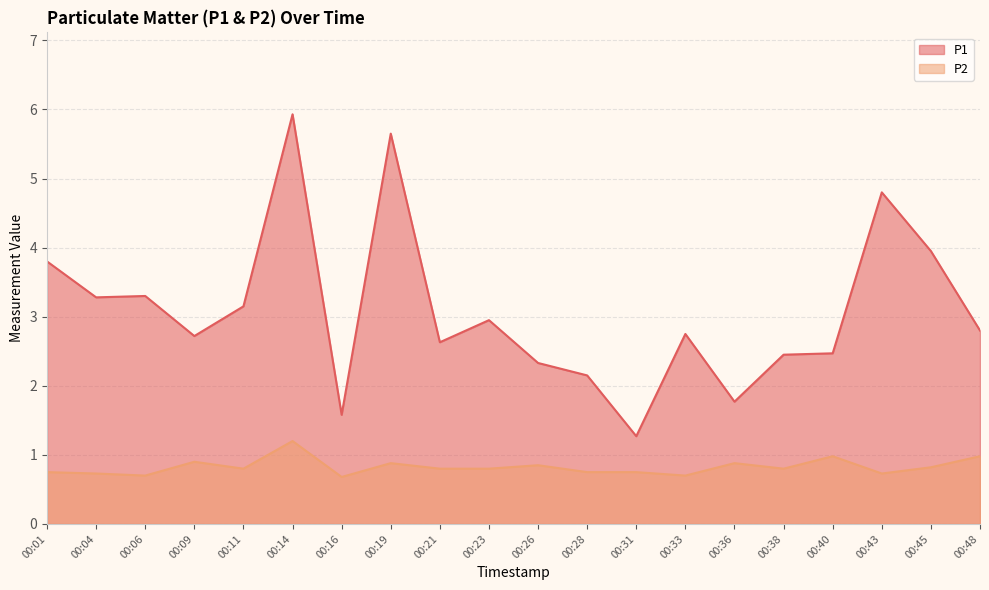

How many lines are shown in the chart?

2